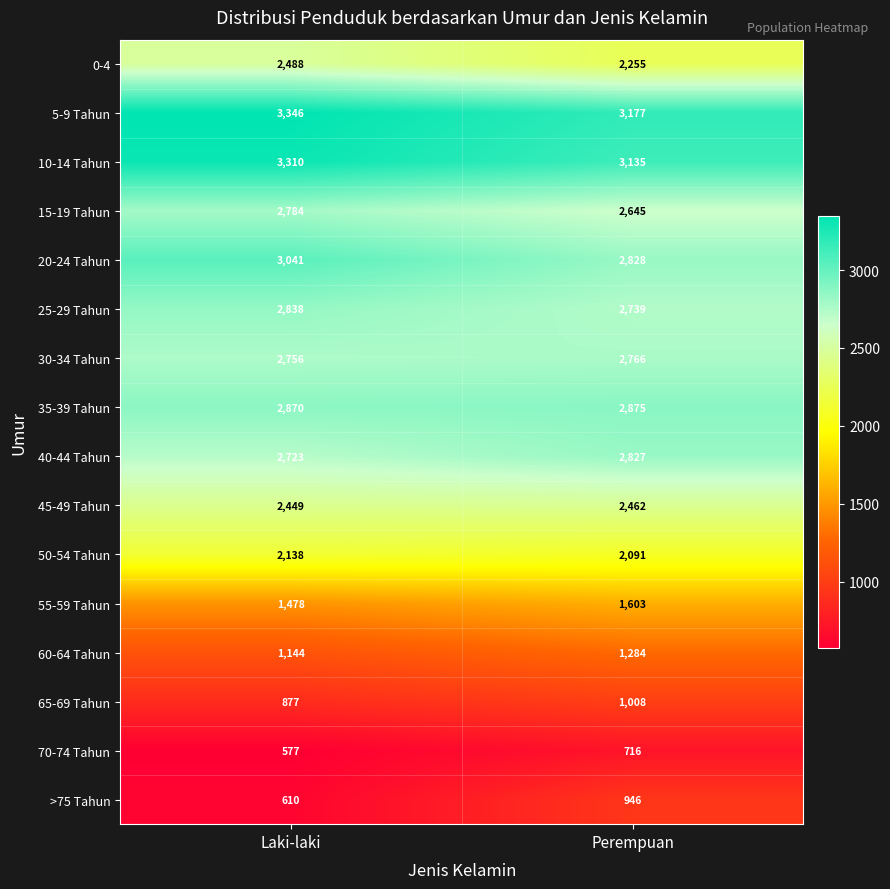

At which label is 70-74 Tahun closest to 646?

Laki-laki